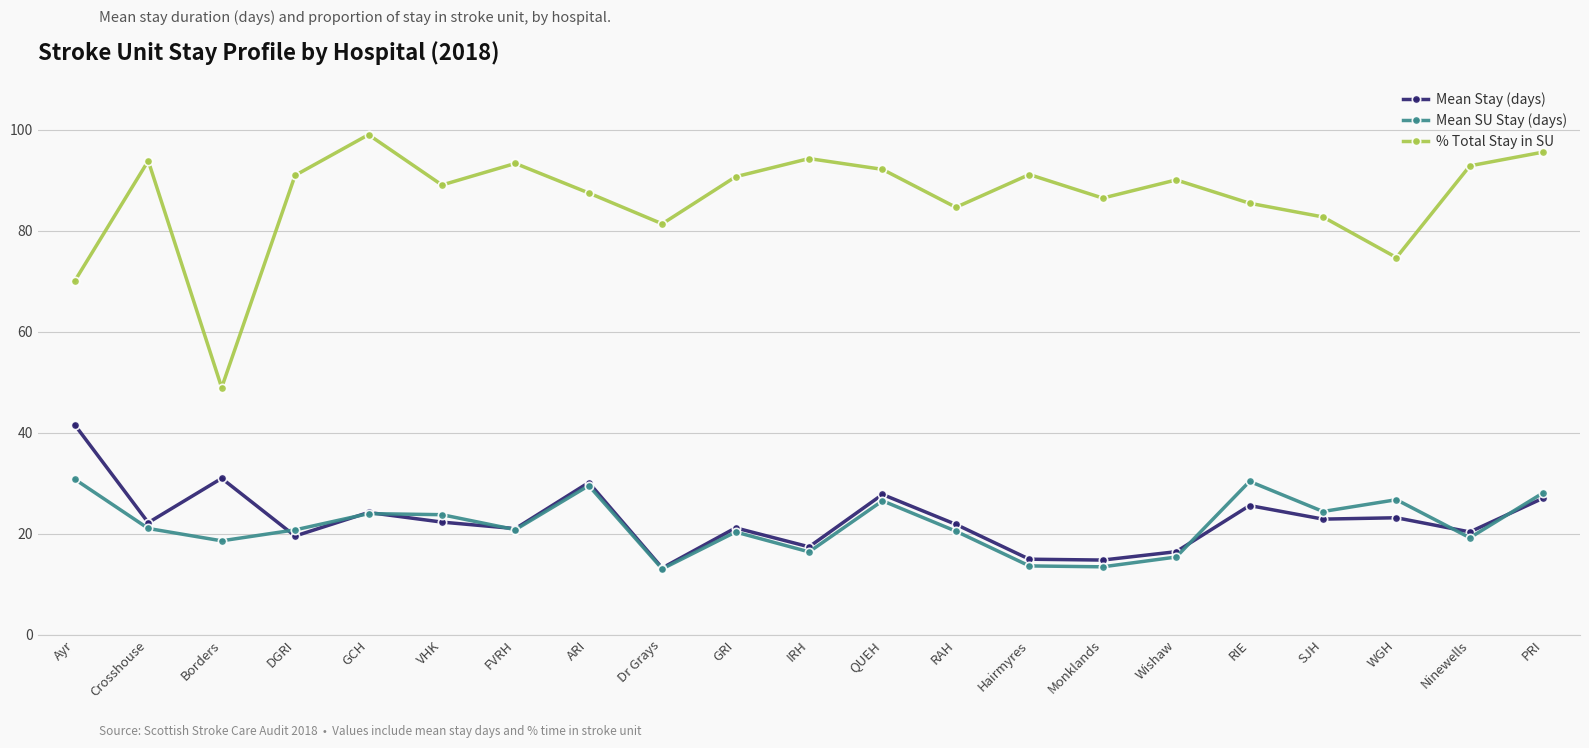

How many data points does each series have?

21